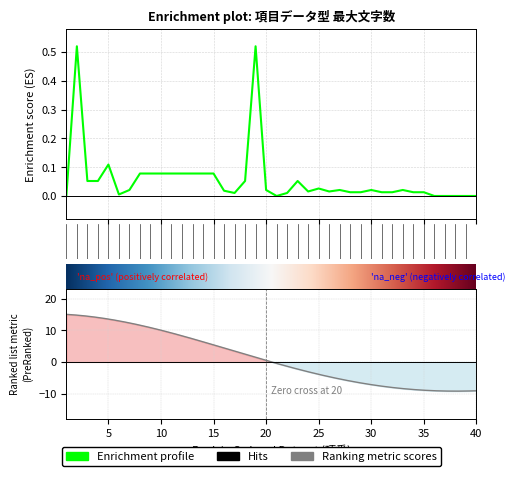

Read the value at 10.

0.1